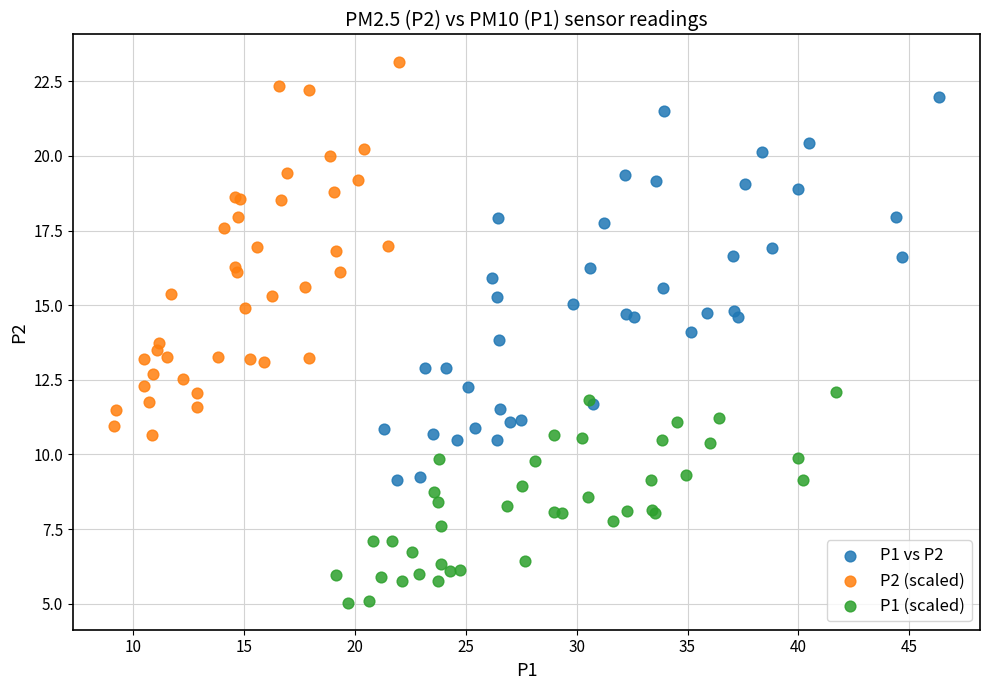

Which series reaches the maximum Y coordinate?

P2 (scaled)